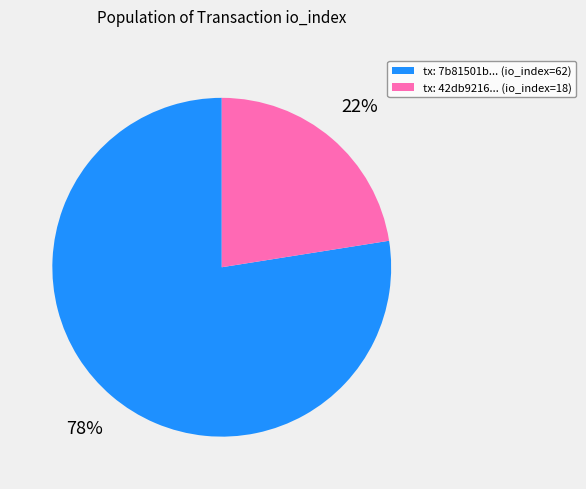

Is it true that tx: 42db9216... (io_index=18) is 22% of the pie?

True